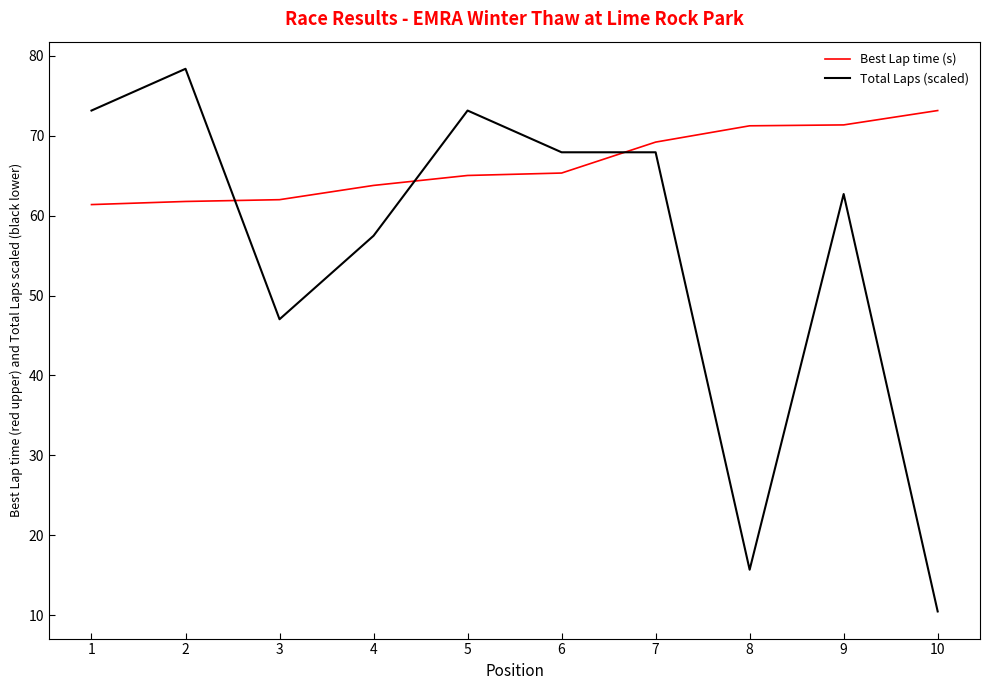

At which category is the sum across all series the highest?

2